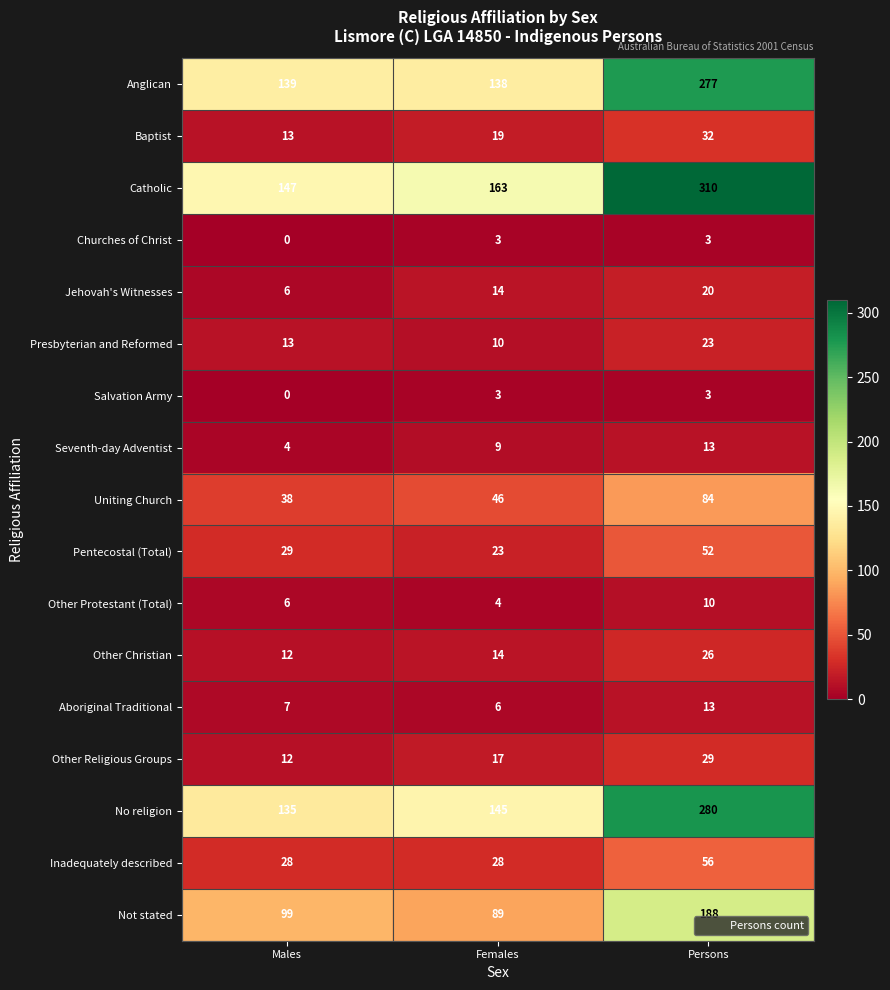

What is the difference between the Catholic values at Persons and Males?

163